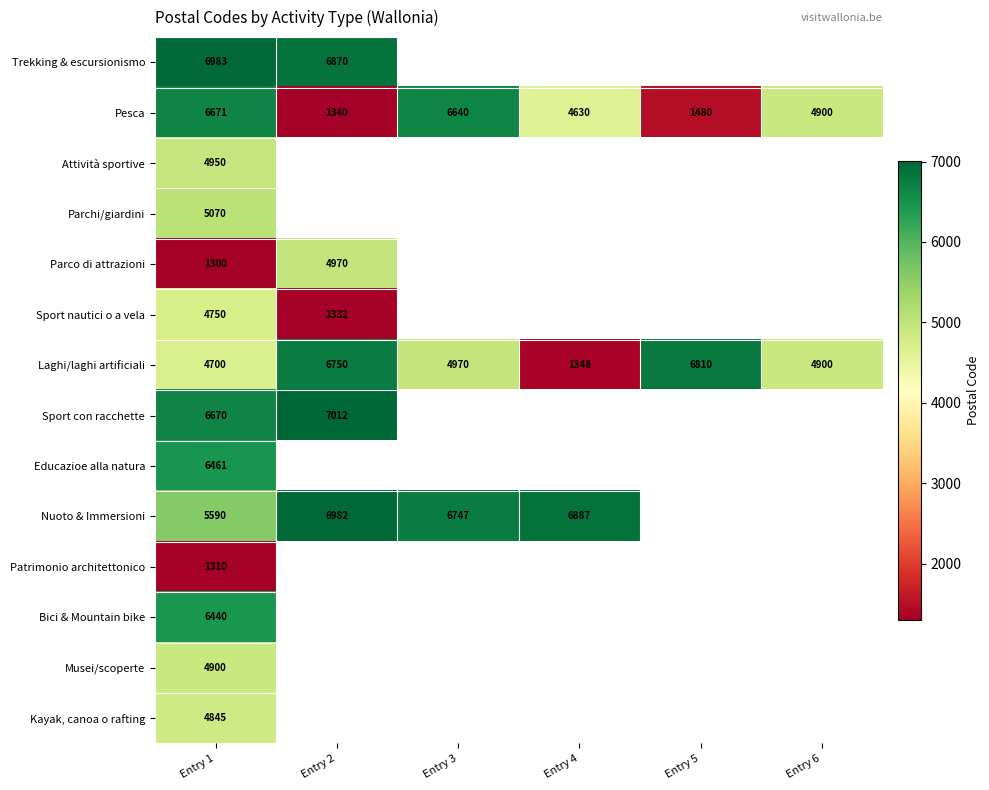

The value of Sport con racchette at Entry 1 is 2969. True or false?

False